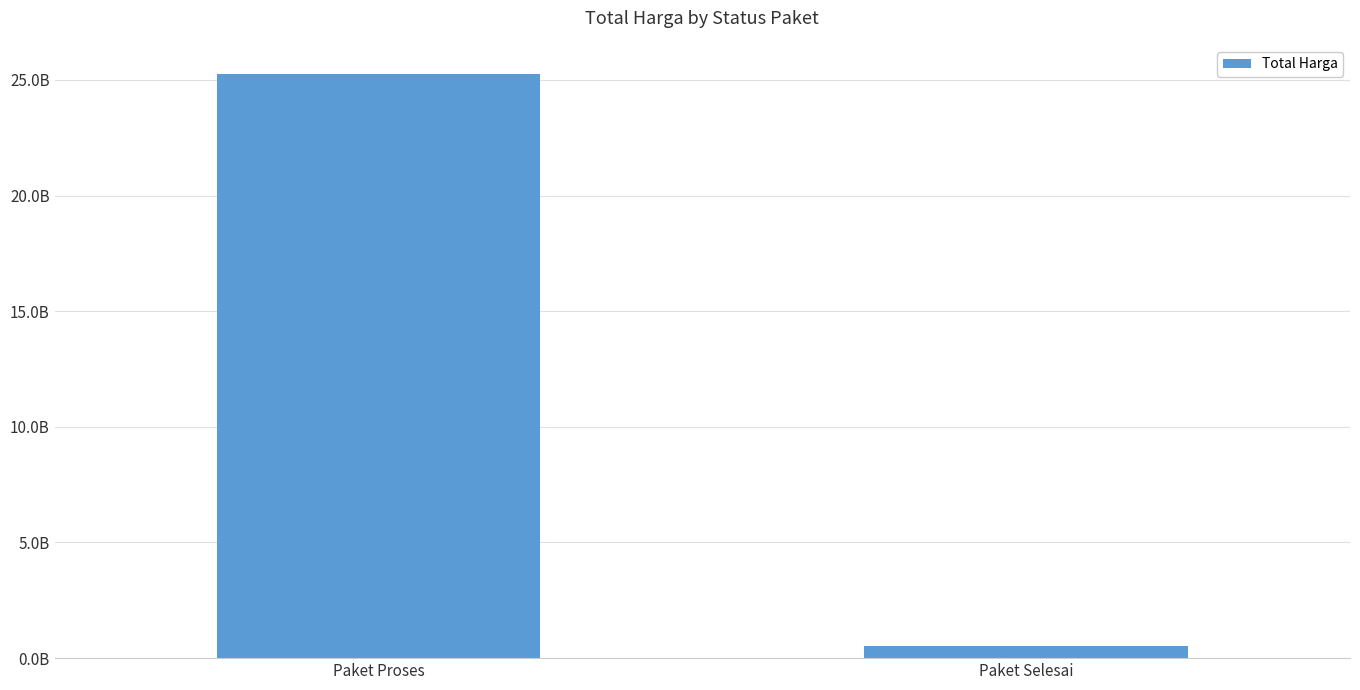

True or false: the data shows 514750006 at Paket Selesai.

True